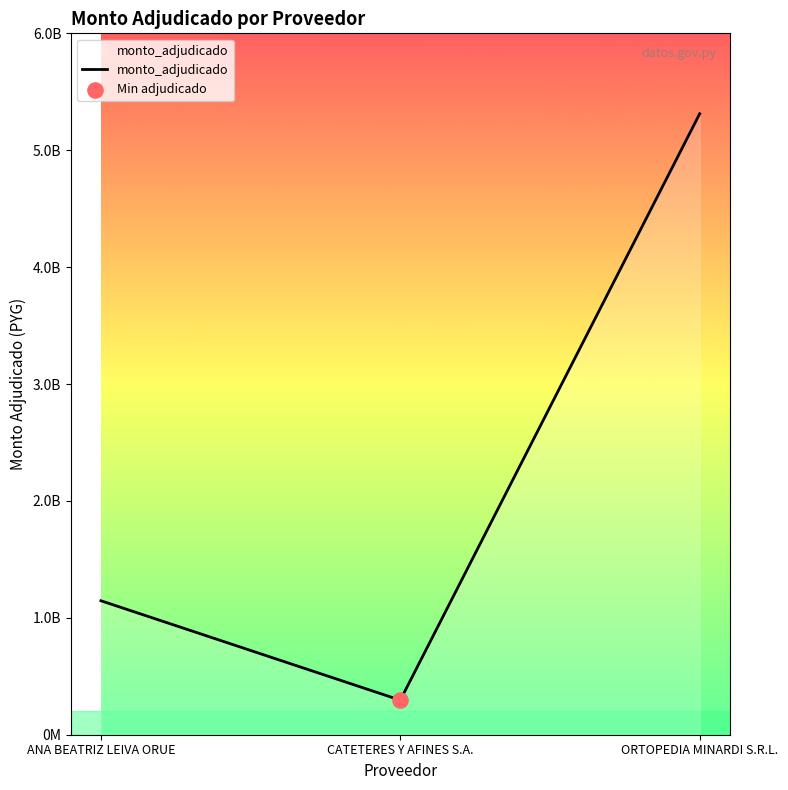

What is the change in value from ANA BEATRIZ LEIVA ORUE to CATETERES Y AFINES S.A.?

-850440000